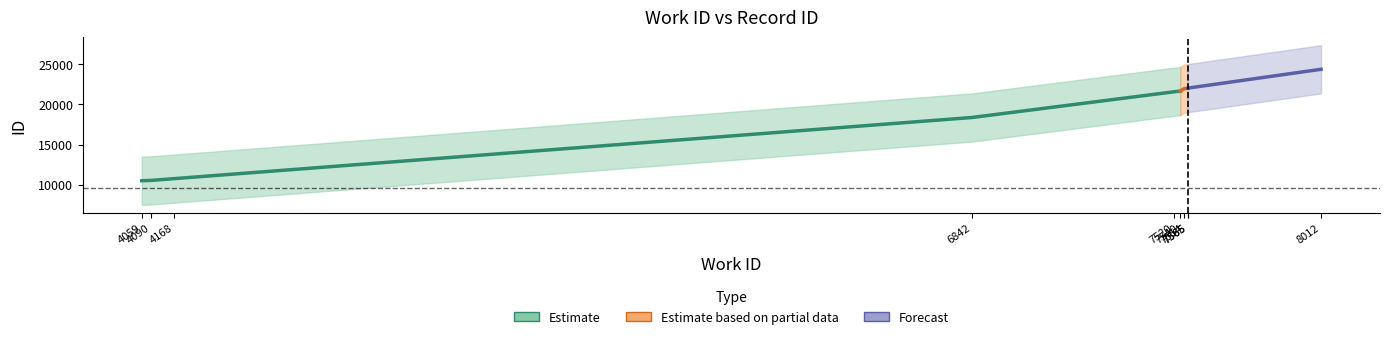

True or false: id_lower has a value of 5295 at 4059.

False